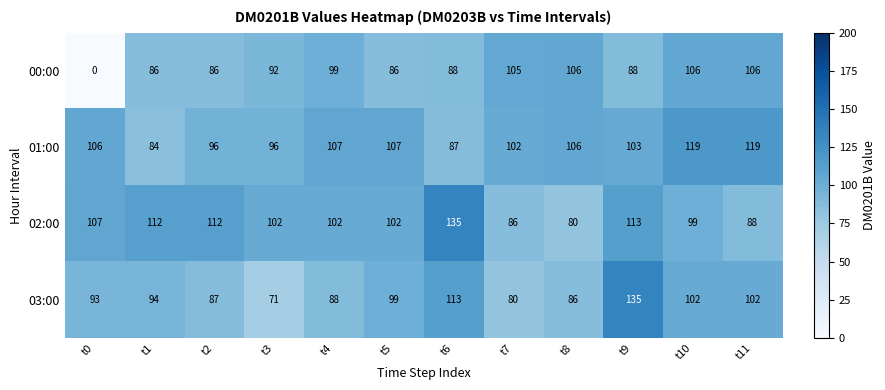

Read the 00:00 value at t4, to the nearest 10.

100